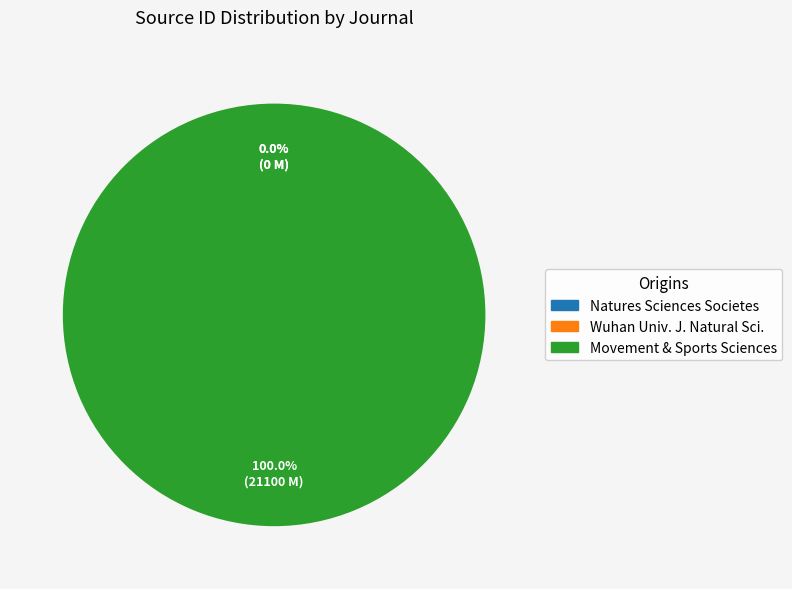

To the nearest percent, what is the average slice percentage?

33%